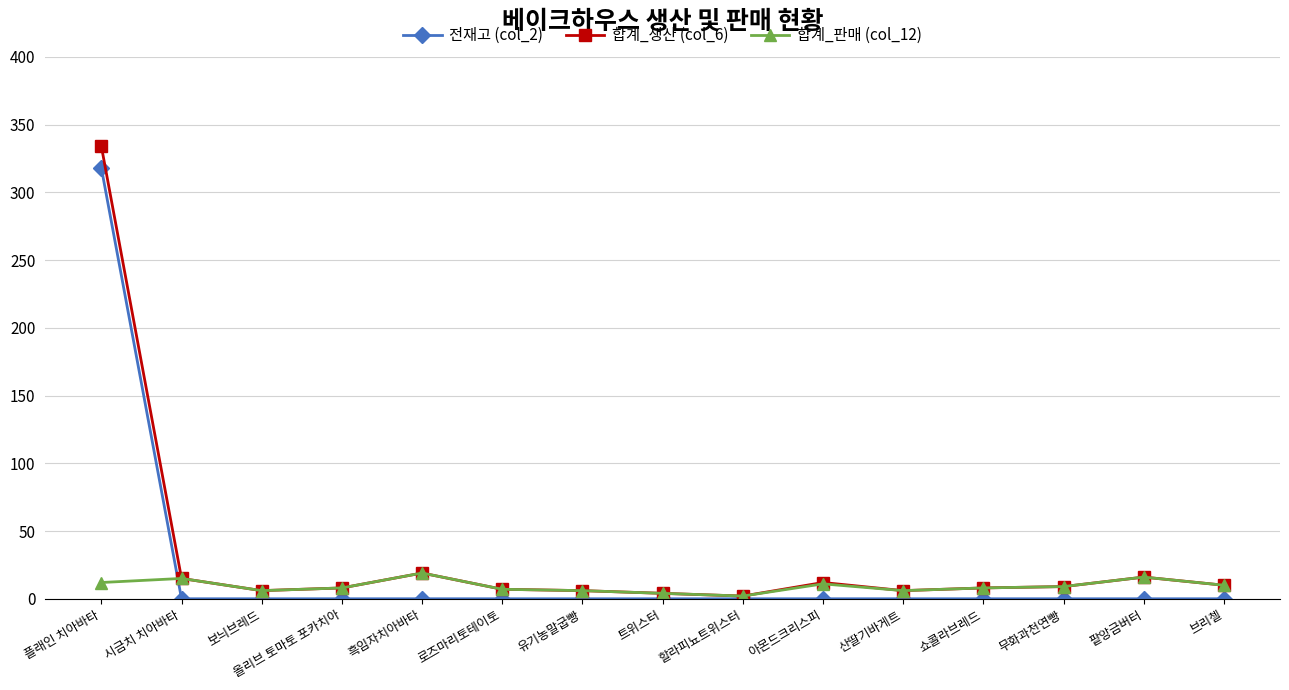

What is the label of the 7th point from the right?

할라피뇨트위스터